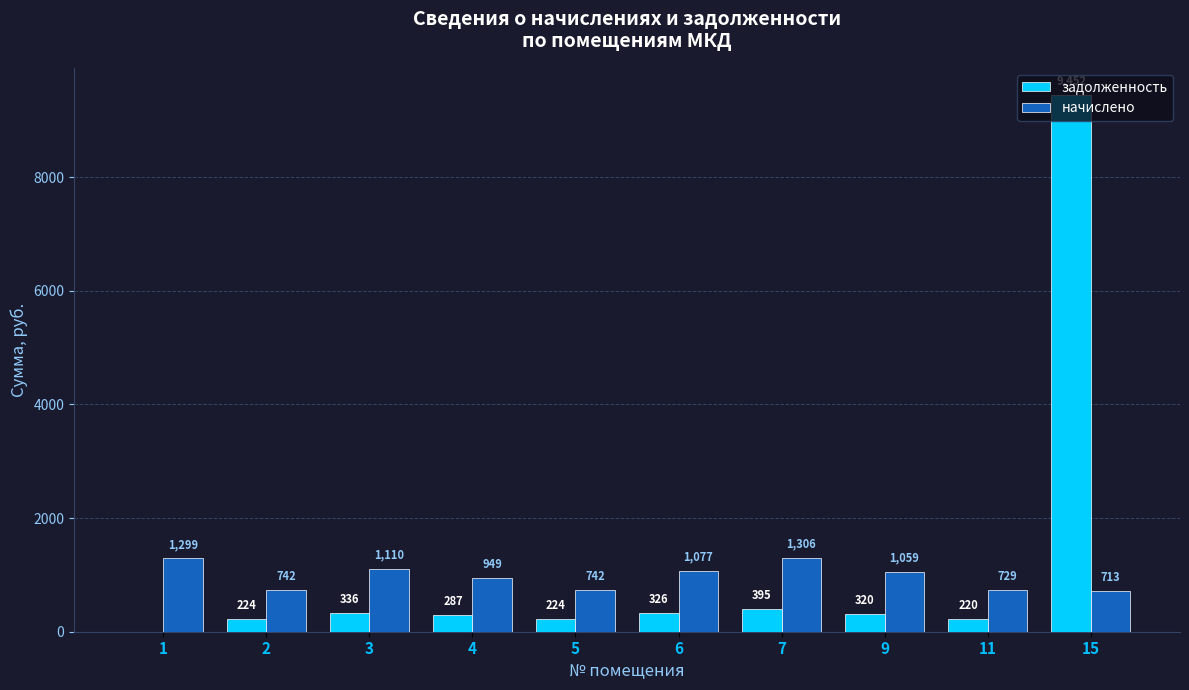

At which label does задолженность reach its peak?

15